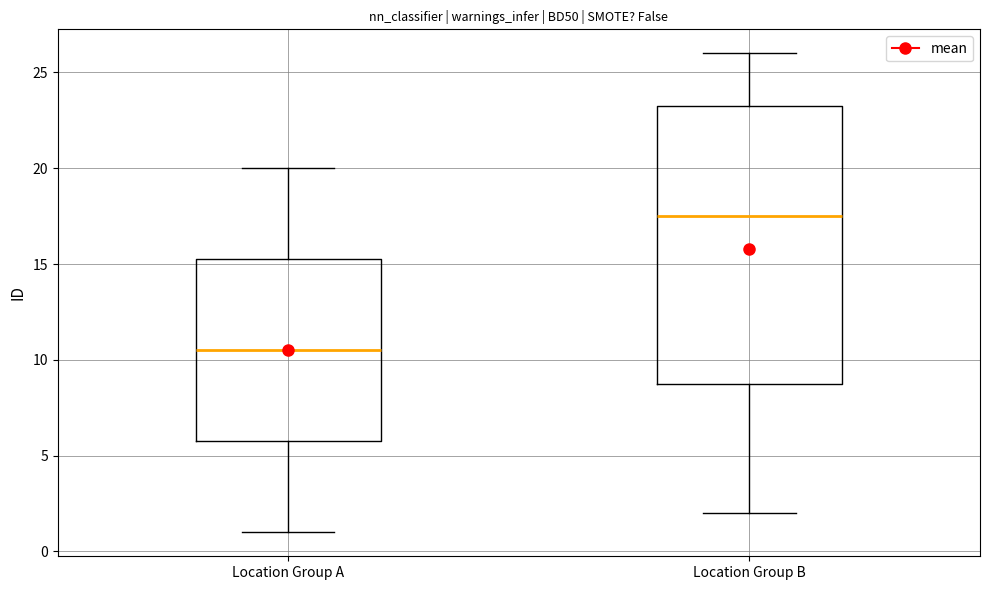

Comparing the boxes themselves (not the whiskers), which one is the tallest?

Location Group B